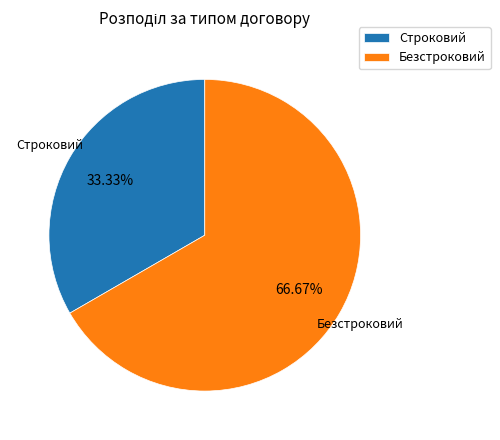

Rank the categories by value from lowest to highest.

Строковий, Безстроковий